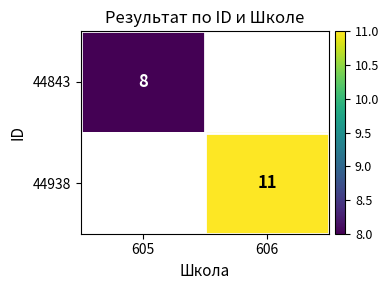

Is it true that 44843 equals 3.8 at 605?

False